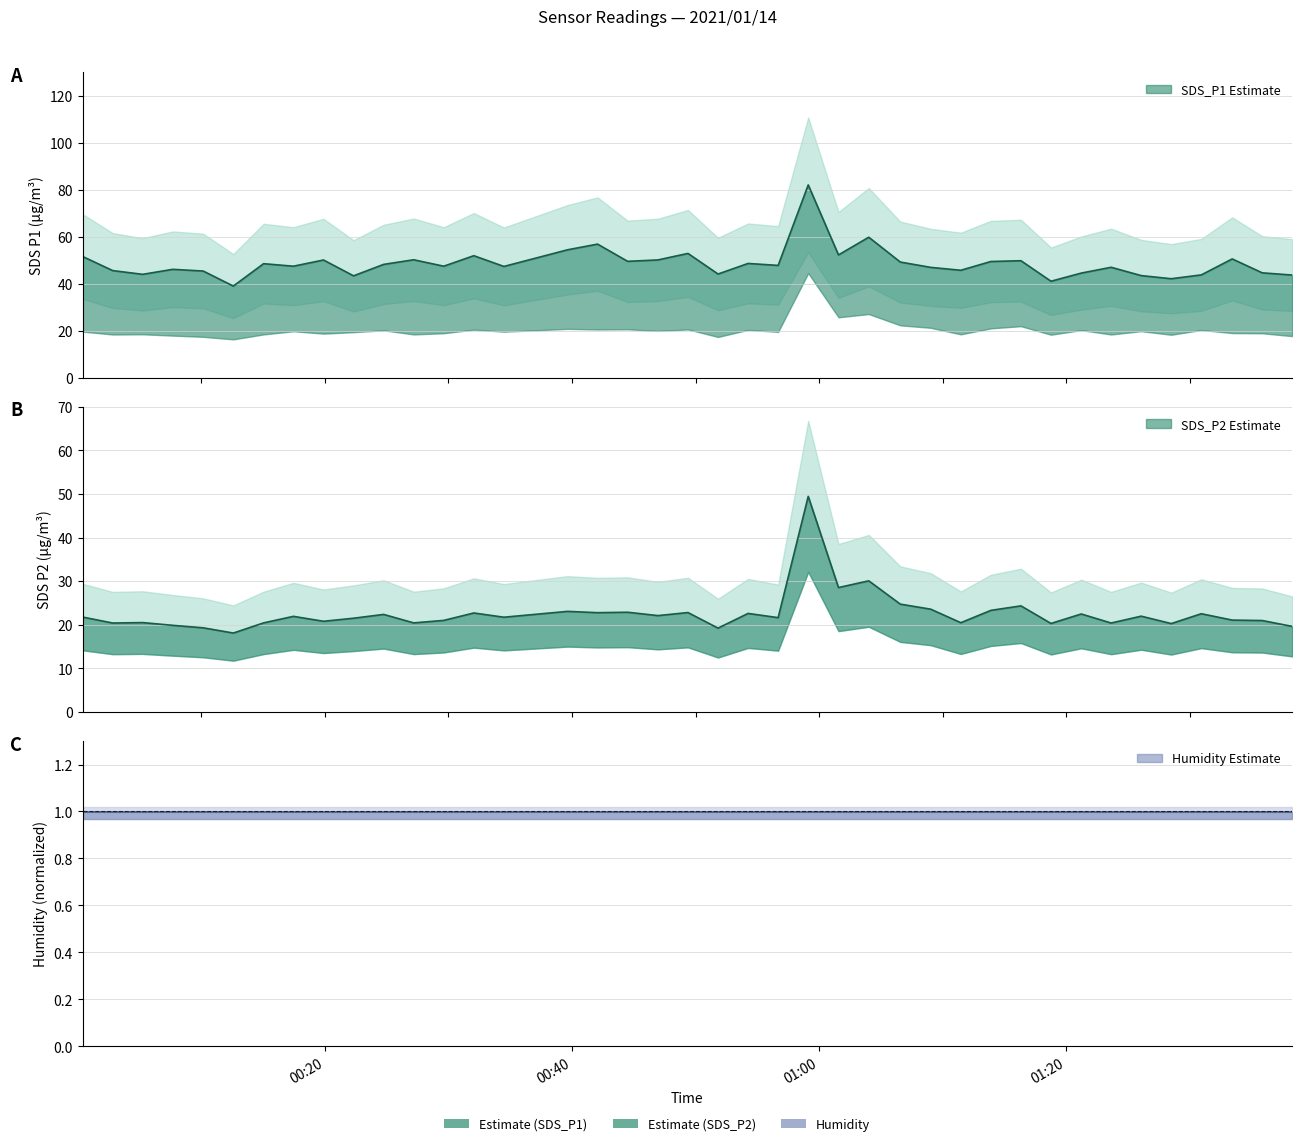

What is the approximate value of SDS_P2 at 2021/01/14 00:02:49?

20.4